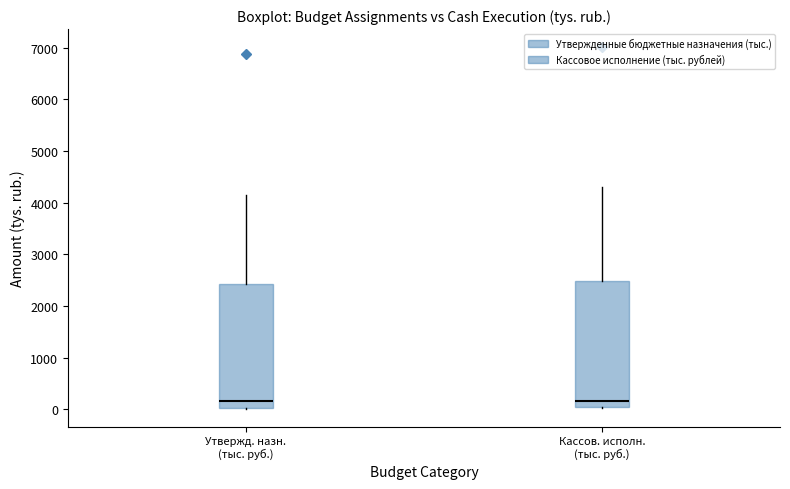

Where is the lower edge of the box for Кассов. исполн. (тыс. руб.) on the y-axis? The values are not printed on the chart, so give them approximately, as read against the axis.

0